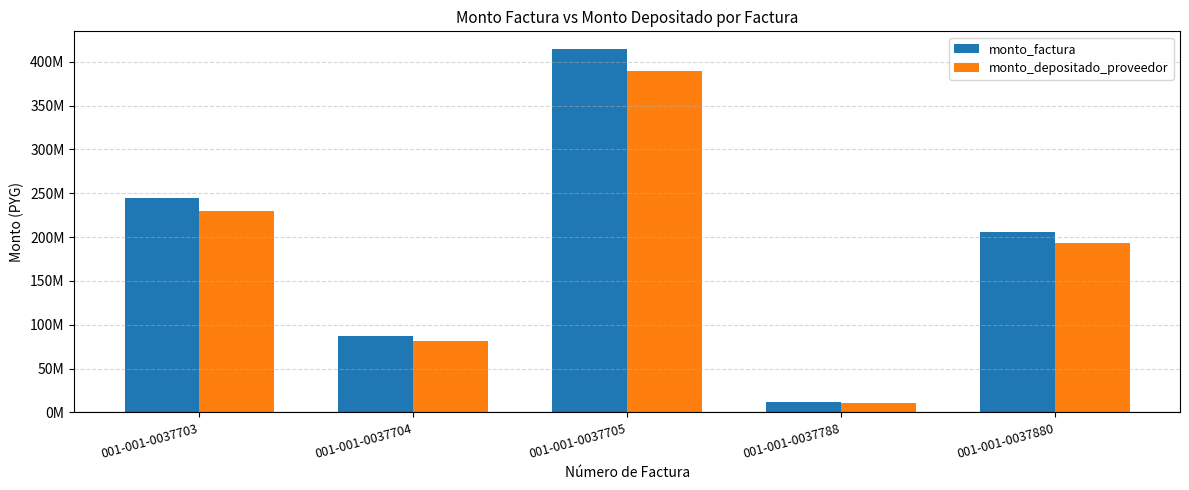

The monto_factura series shows 244998197 at 001-001-0037705. True or false?

False